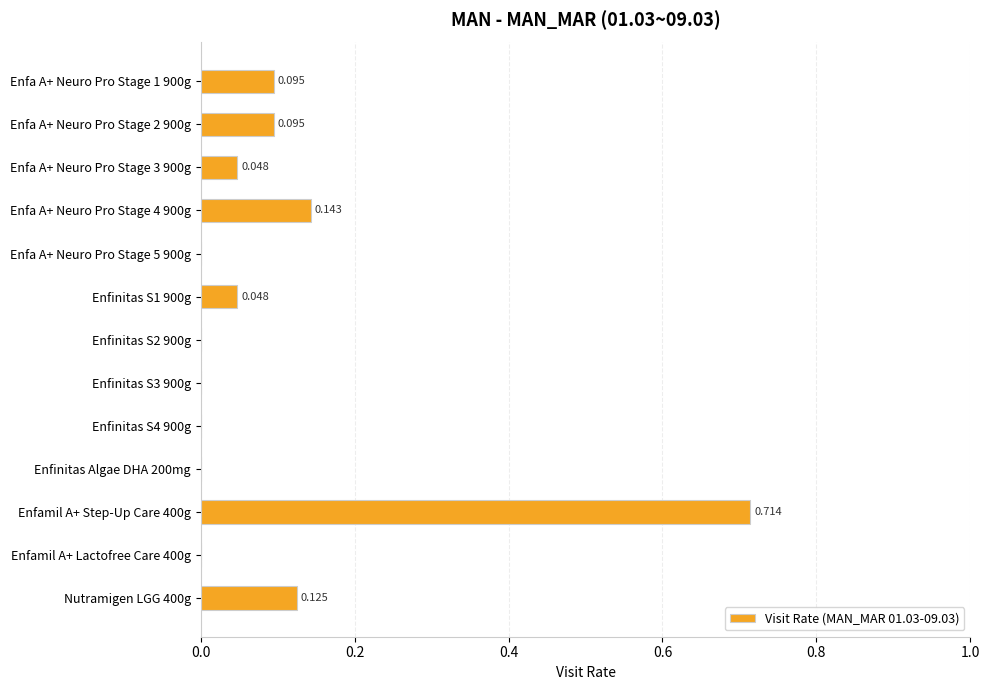

Count the number of data series in this chart.

1